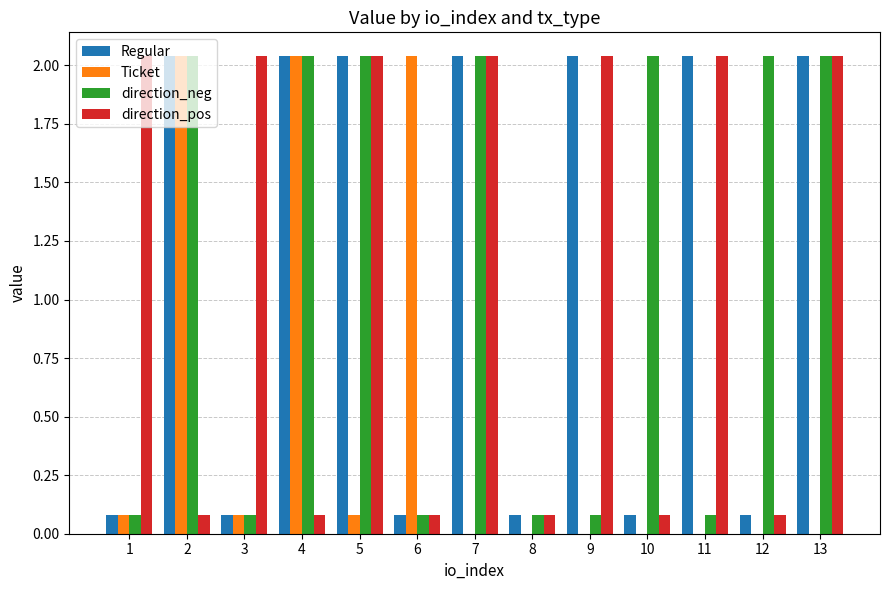

Is the value of Ticket at 6 greater than the value of direction_pos at 2?

Yes